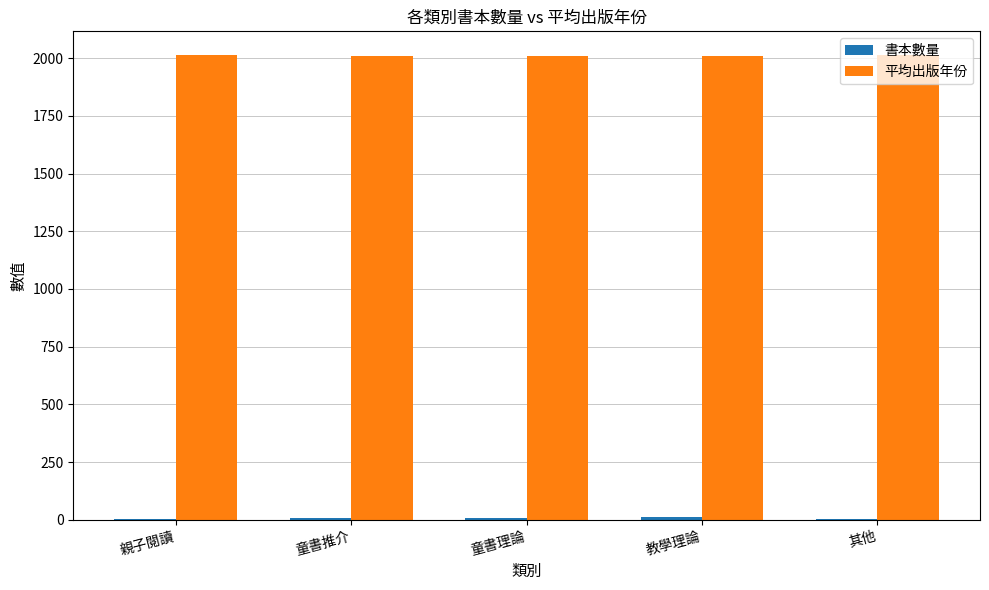

What is the greatest value displayed?

2015